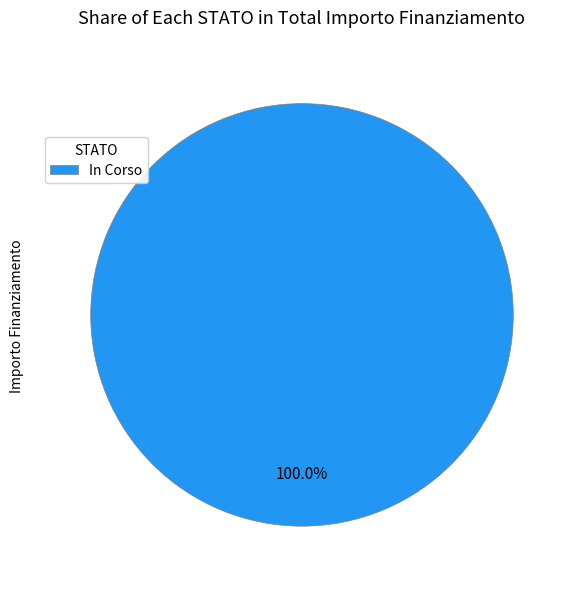

Rank the categories by value from lowest to highest.

In Corso